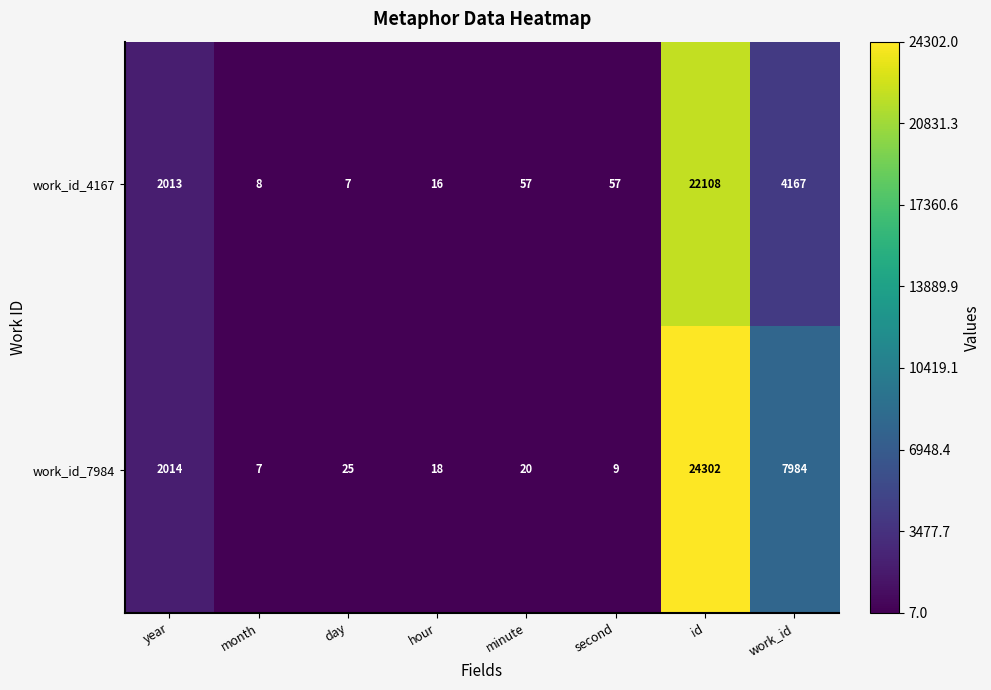

Which category has the lowest value in the work_id_7984 series?

month